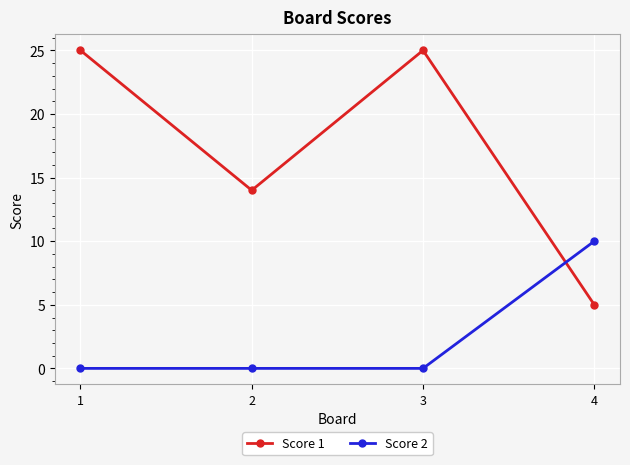

The Score 2 series shows 16 at 4. True or false?

False